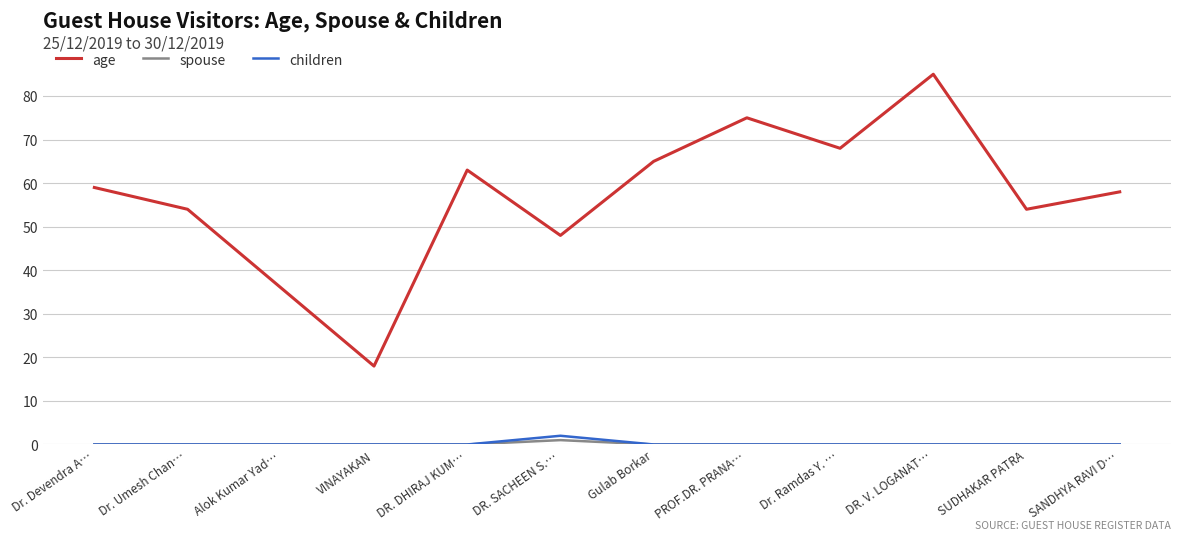

What position from the left is Gulab Borkar?

7